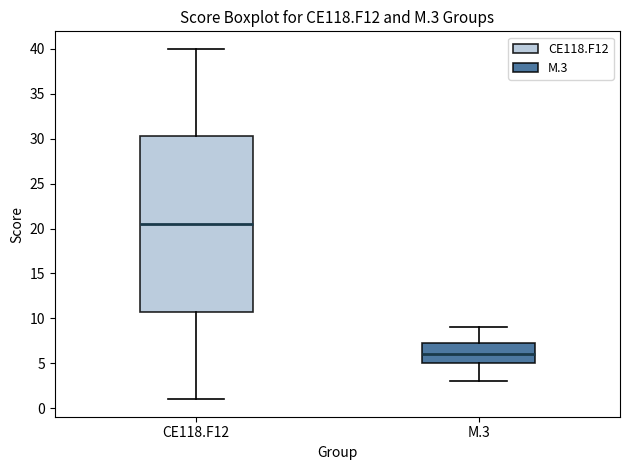

Which box is the tallest, from its lower edge to its upper edge?

CE118.F12